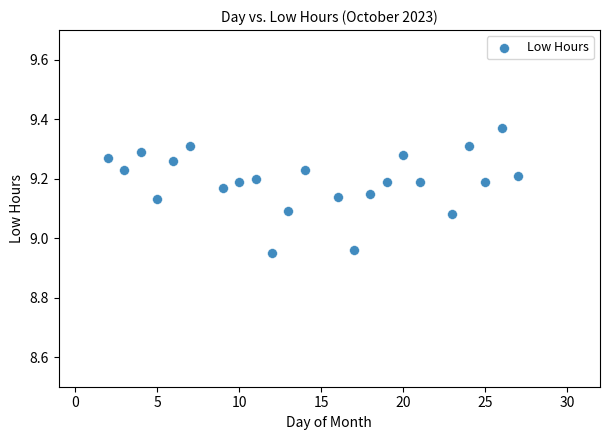

What is the range of Y values (max minus min)?

0.4